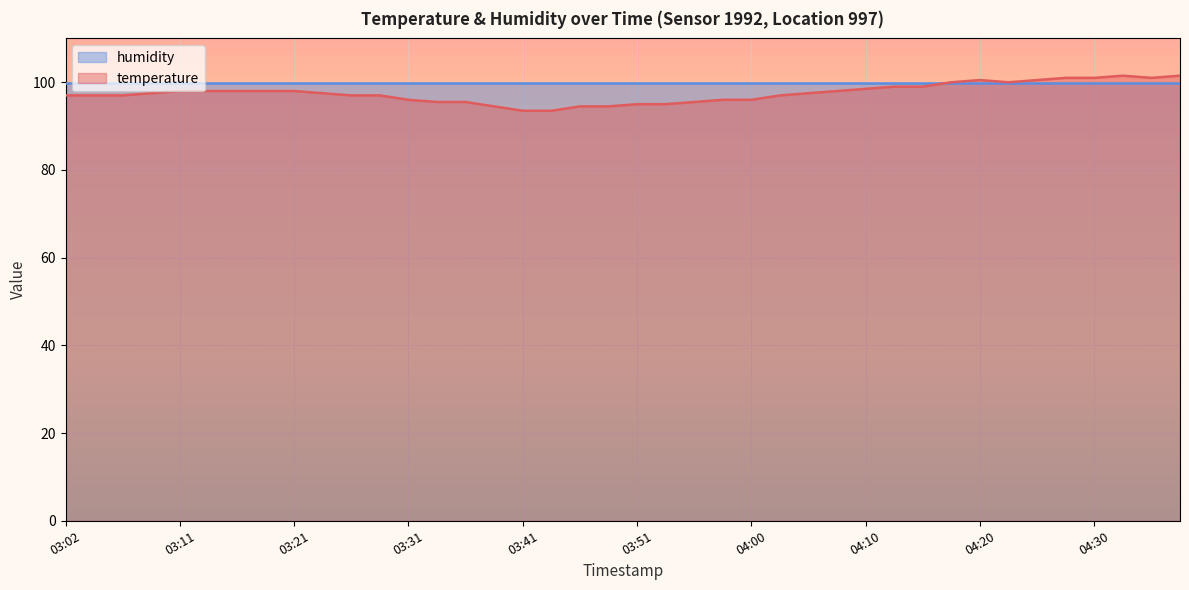

What is the change in value from 03:06 to 03:46?

-2.5